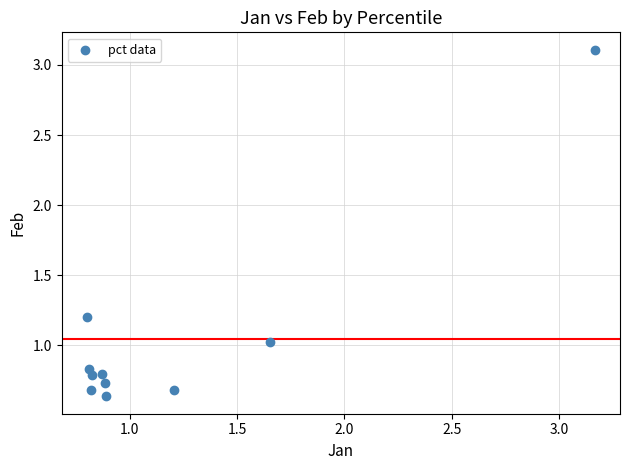

What is the average X value?

1.2